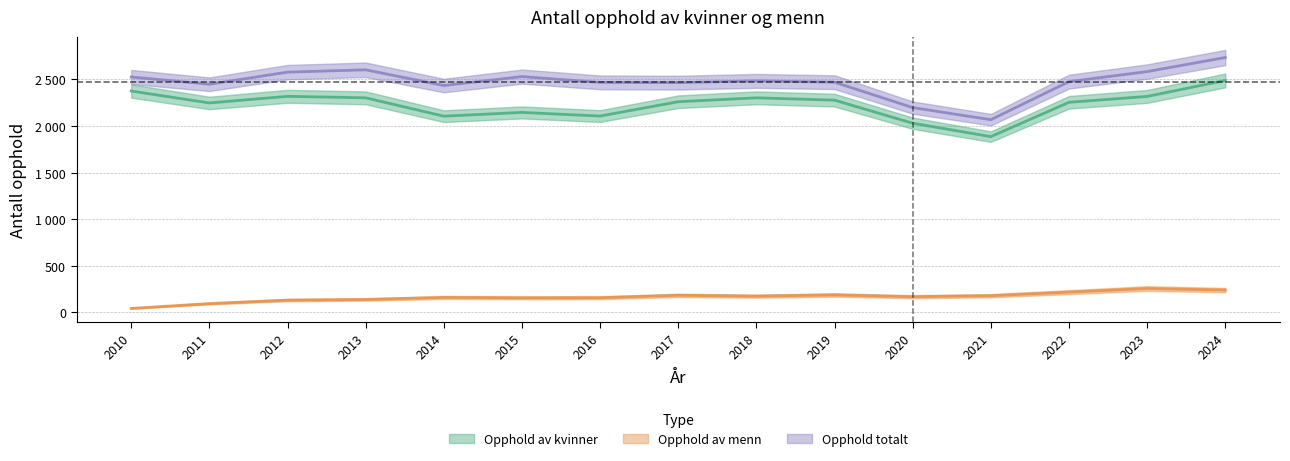

At which category is the sum across all series the highest?

2024